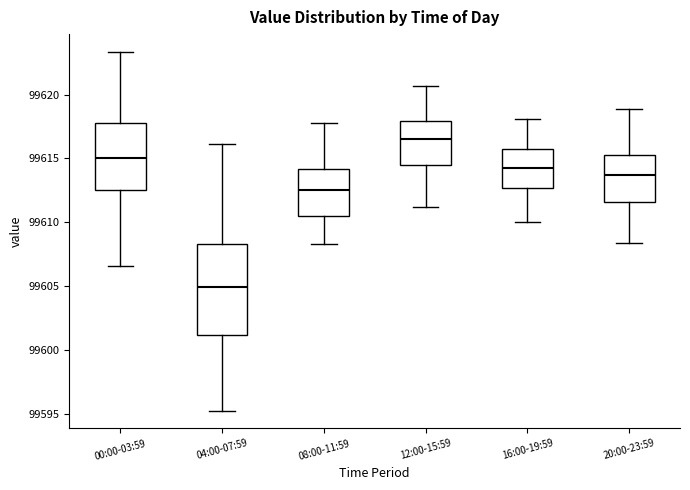

Which box is the tallest, from its lower edge to its upper edge?

04:00-07:59